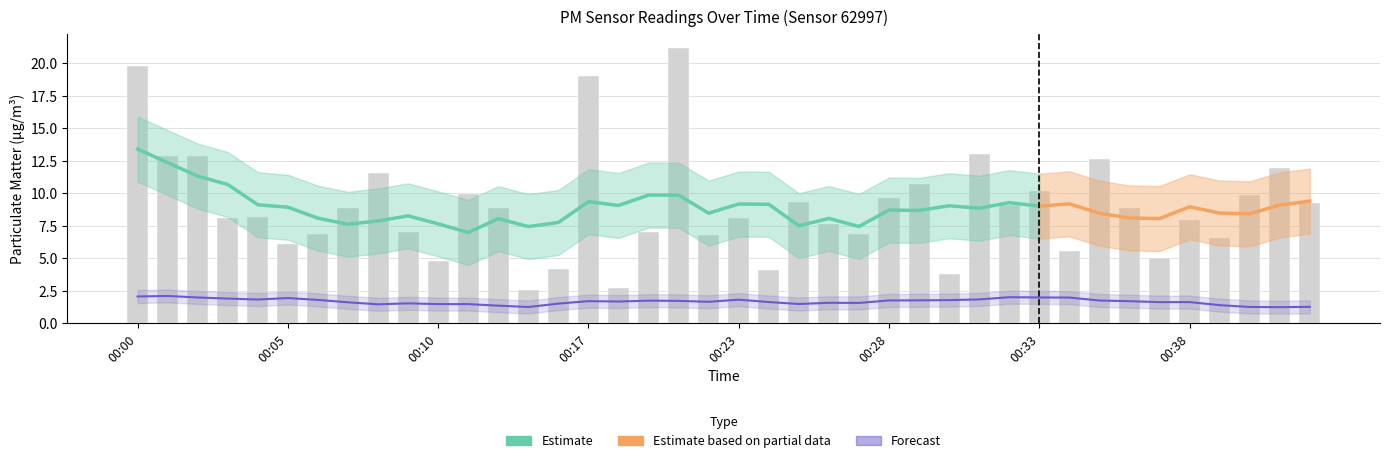

The chart shows a value of 14.4 at 00:03. True or false?

False